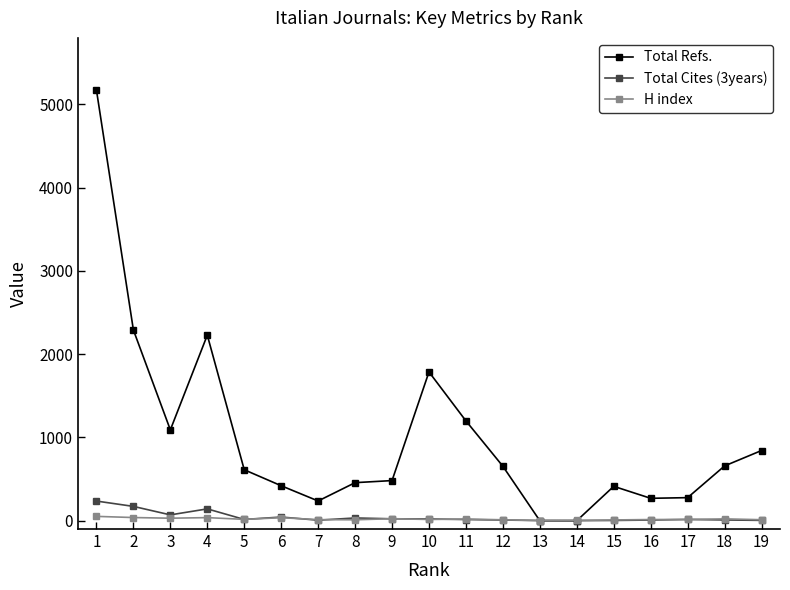

What is the maximum value shown in the chart?

5173